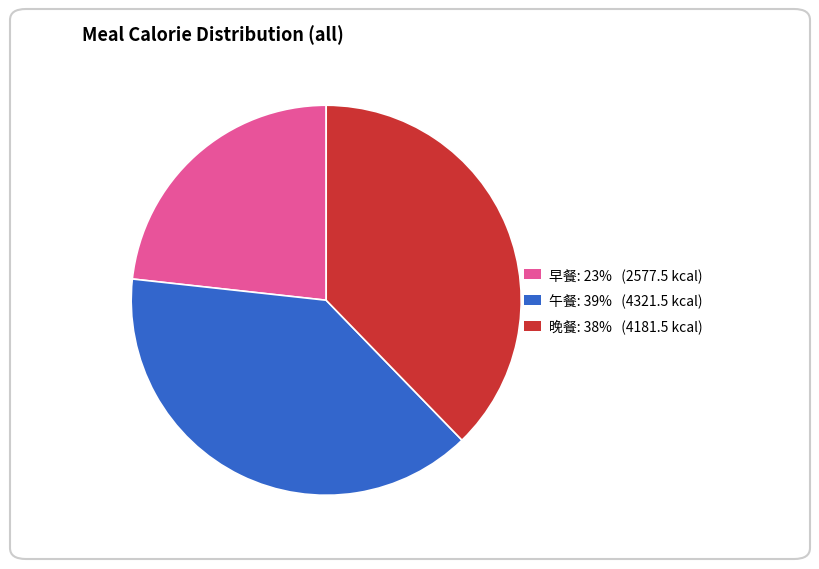

Is the sum of 午餐 and 早餐 greater than half?

Yes